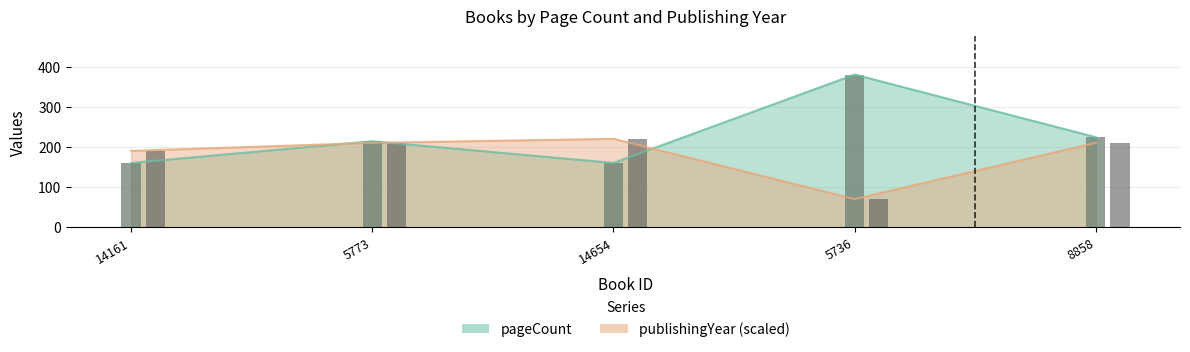

Reading right to left, extract all data points from this chart.

pageCount: 8858=224	5736=380	14654=160	5773=214	14161=160
publishingYear: 8858=210	5736=70	14654=220	5773=210	14161=190